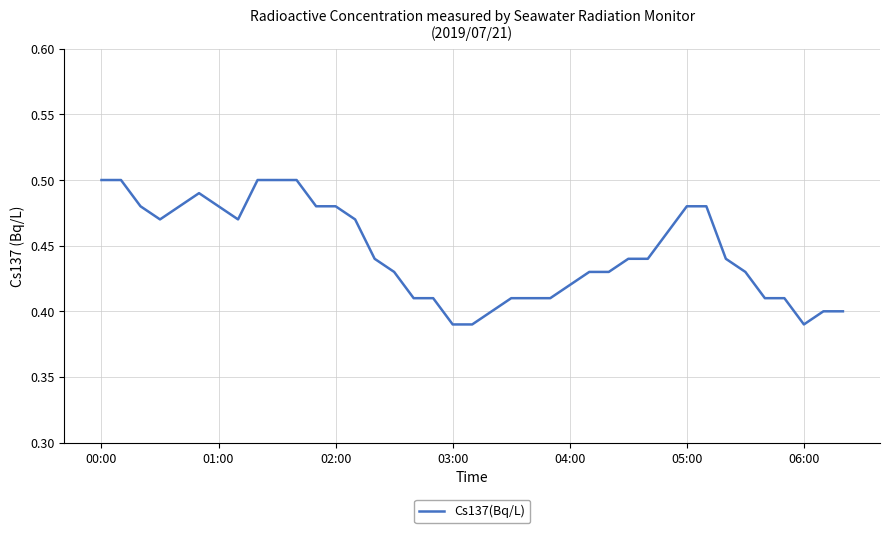

How many lines are shown in the chart?

1